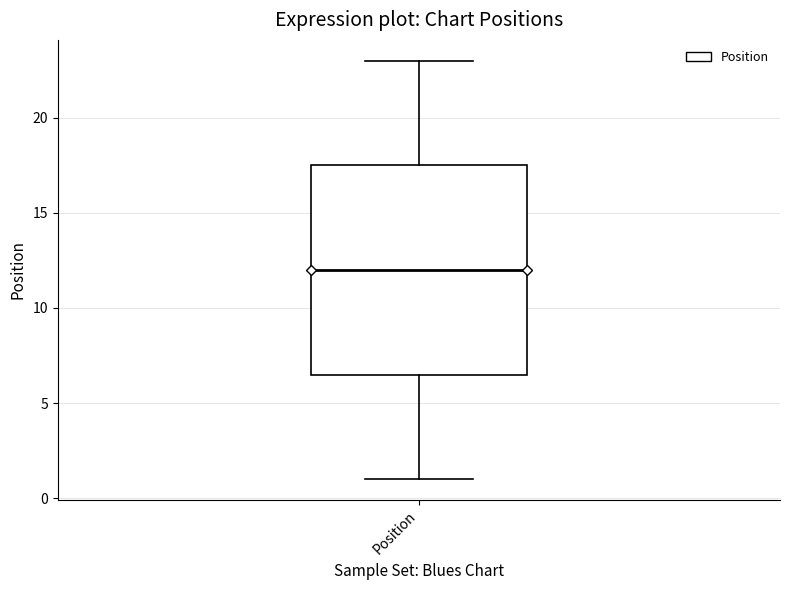

Where is the upper edge of the box for Position on the y-axis? The values are not printed on the chart, so give them approximately, as read against the axis.

17.5